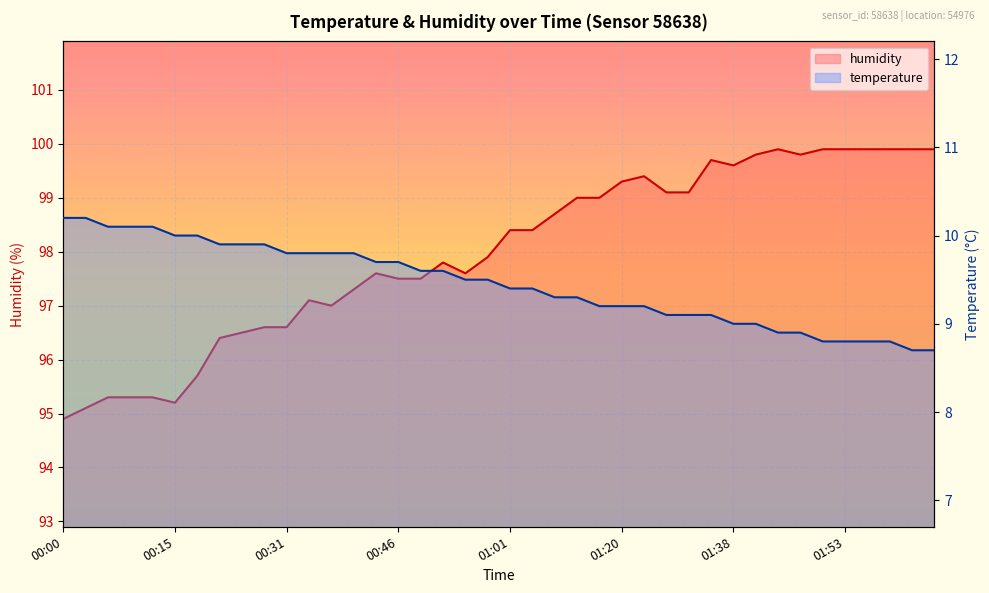

At 01:56, list the series in order from largest to smallest.

humidity, temperature